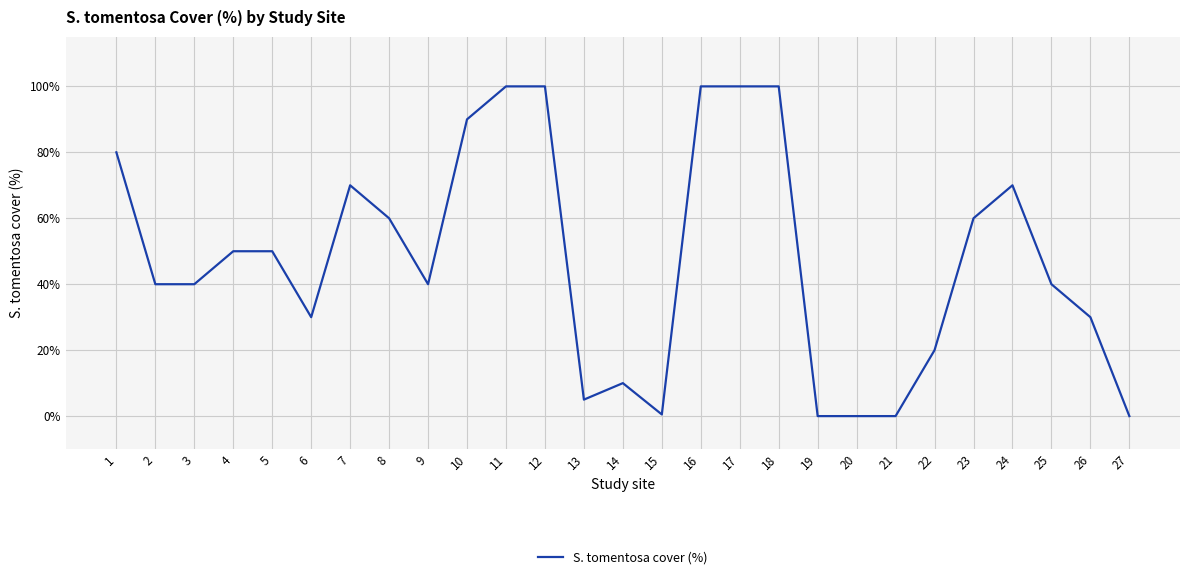

What is the approximate value at 7?

70.0